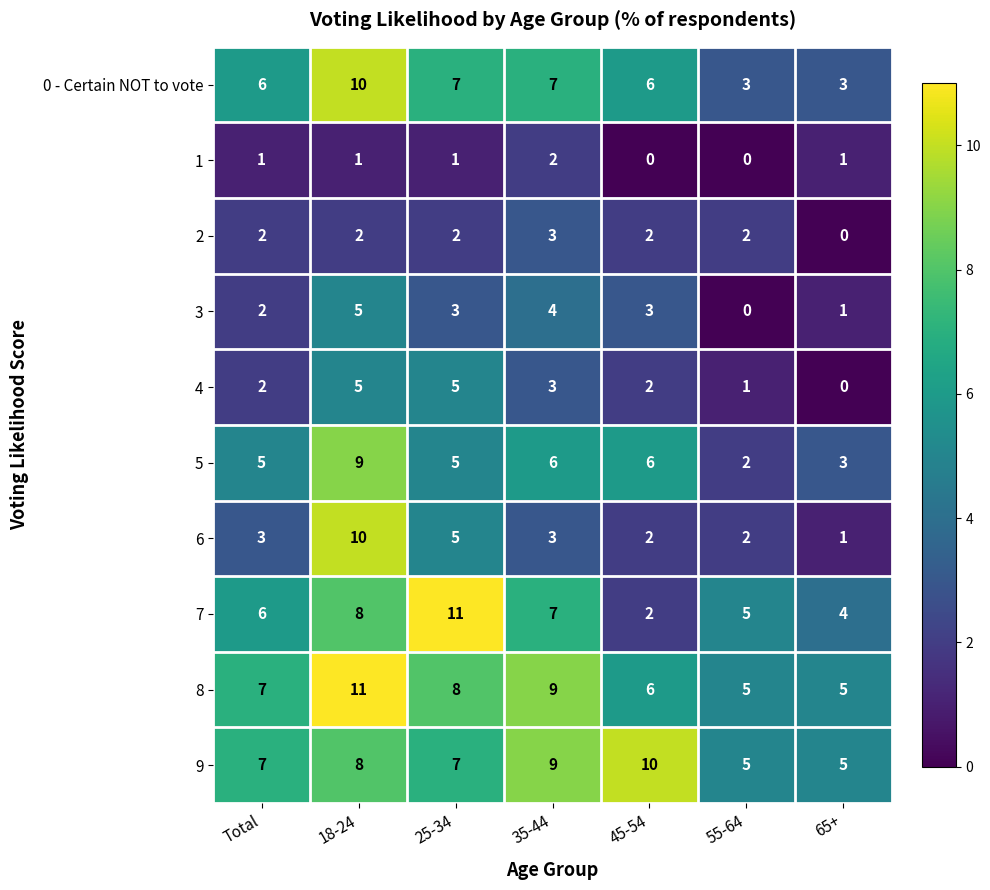

How many 3 values are between 1 and 4?

5